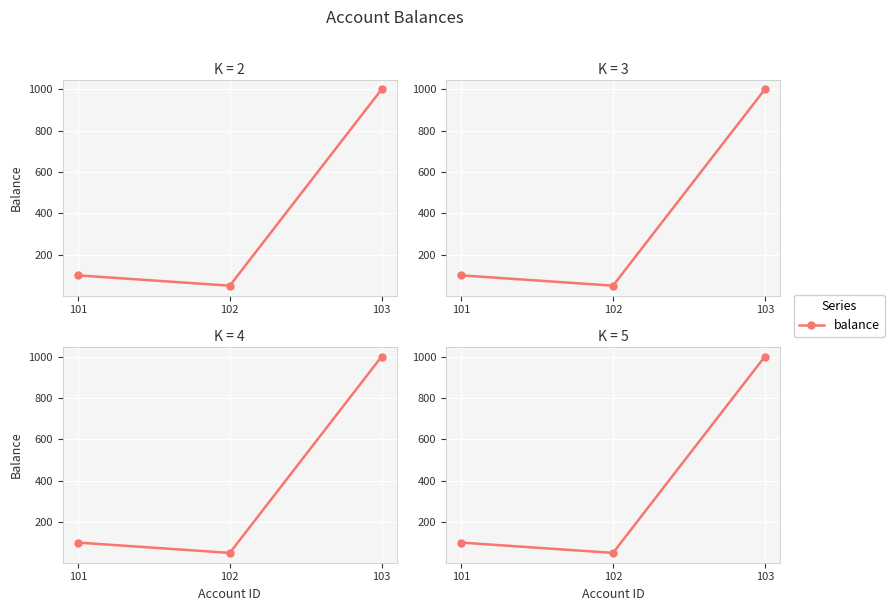

Reading left to right, list all the values displayed in this chart.

101=100	102=50	103=1000